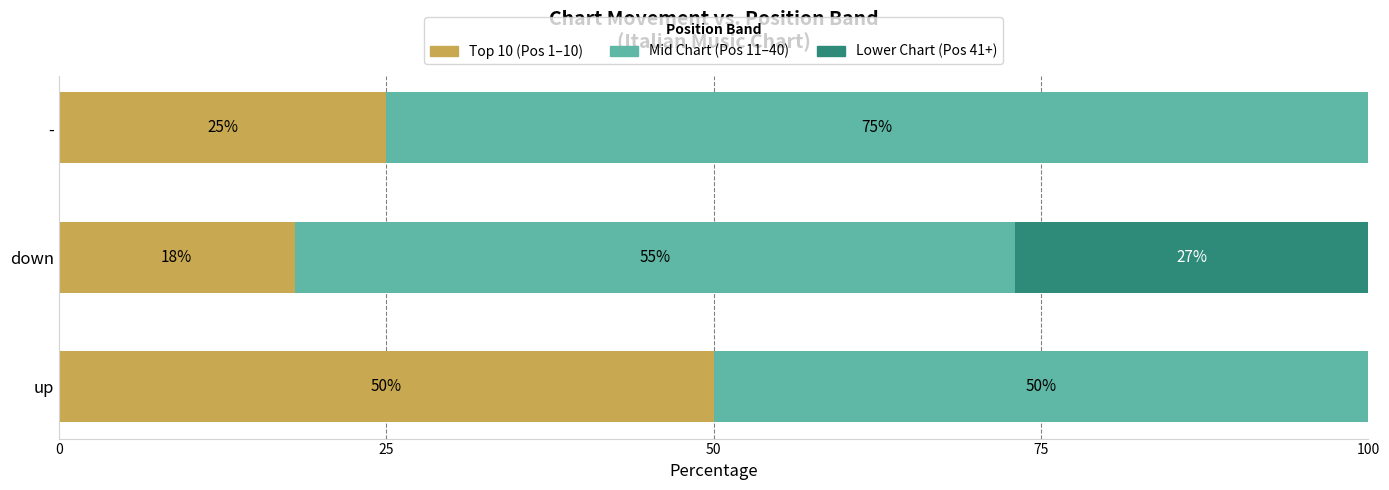

What is the total value across all series at -?

100